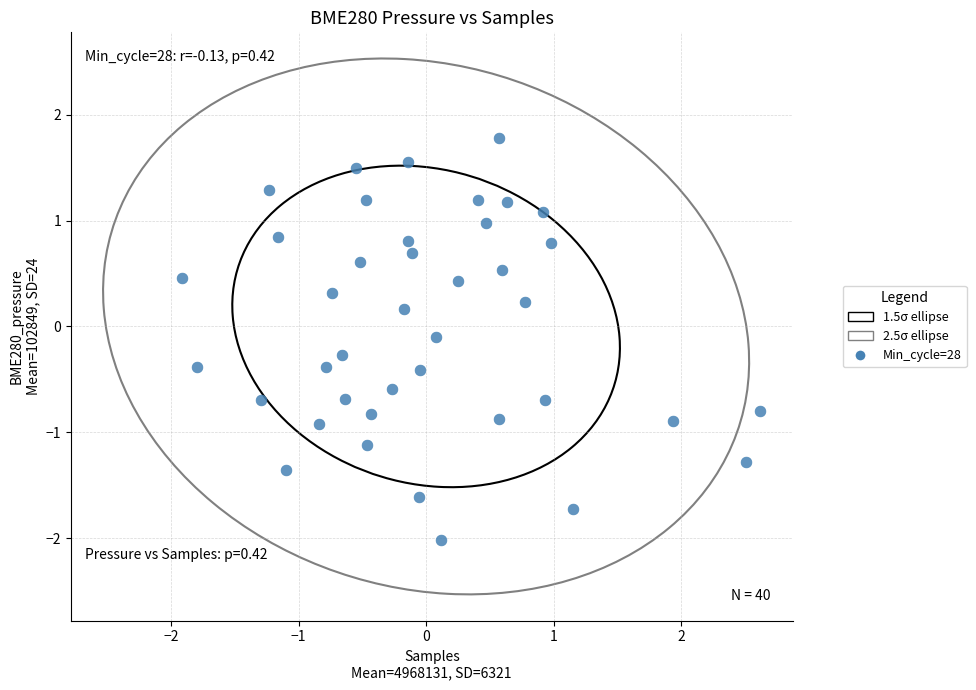

What is the range of X values (max minus min)?

4.5